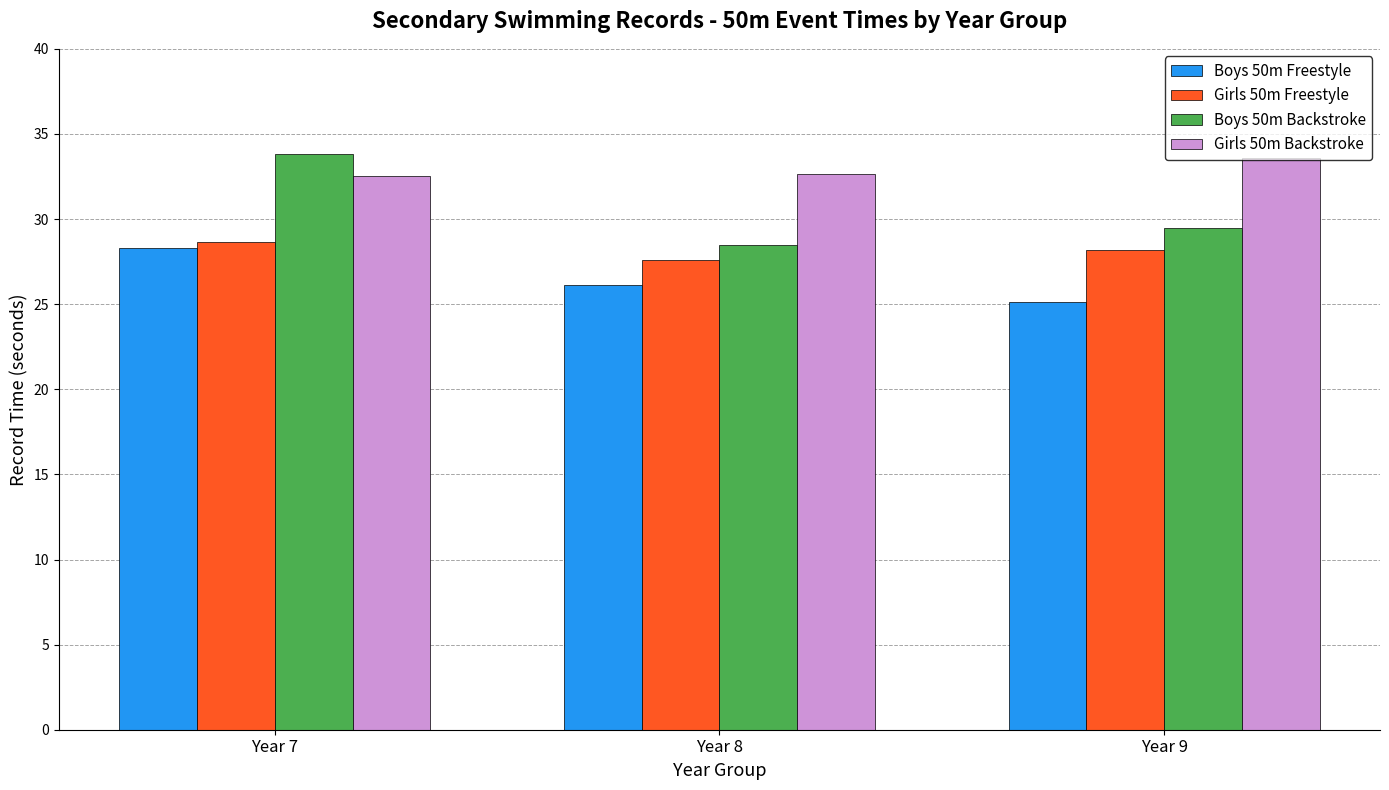

True or false: Boys 50m Freestyle has a value of 25.1 at Year 9.

True